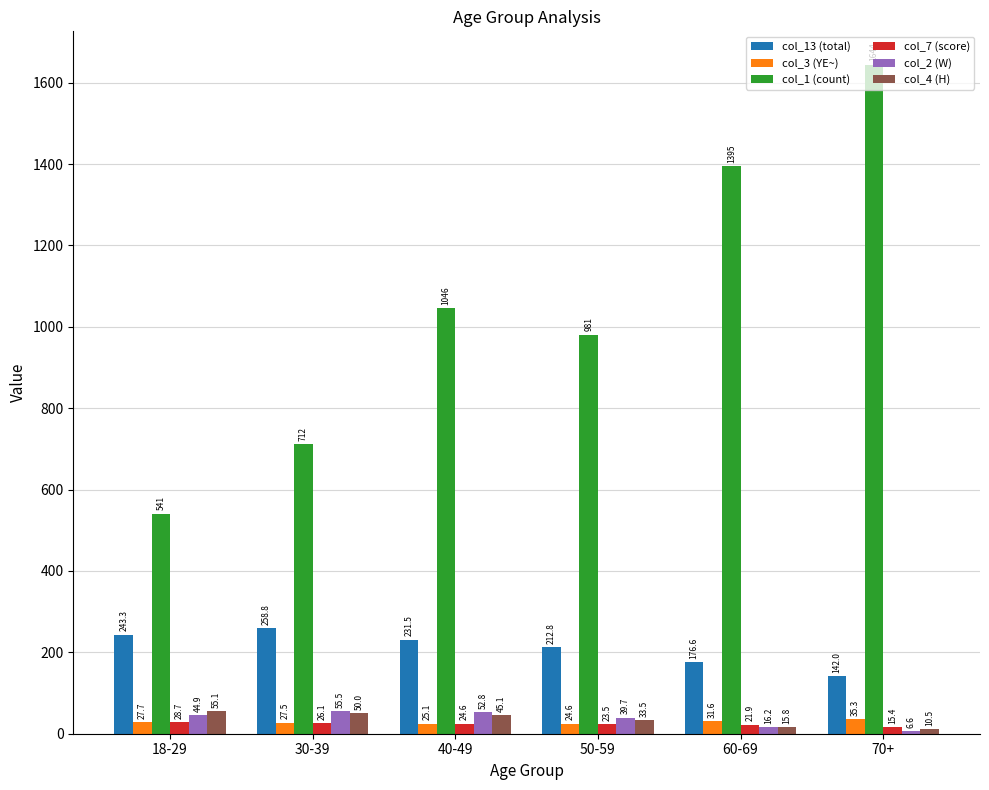

What is the spread (max minus min) of values at 30-39?

685.9